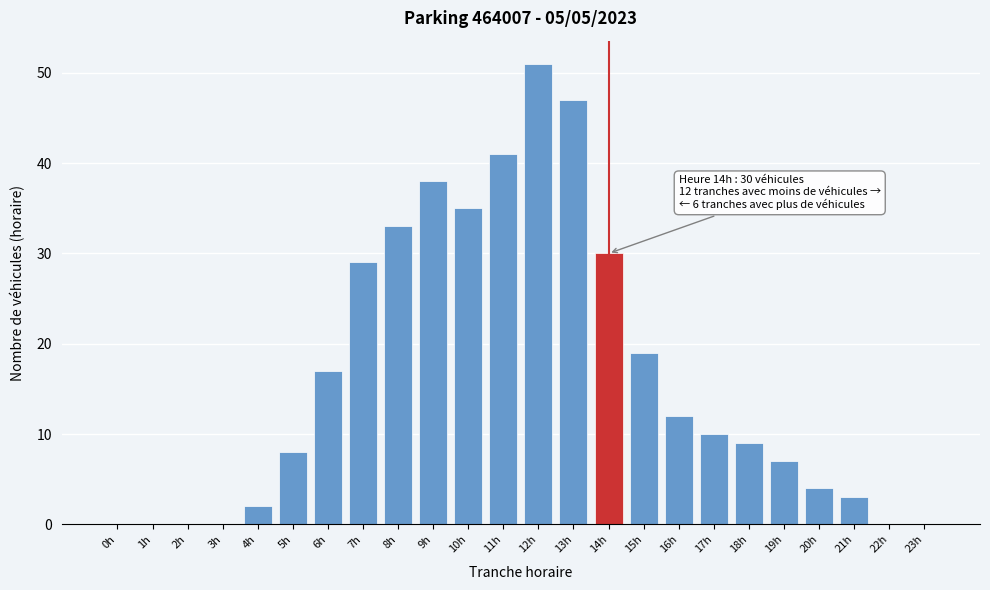

Reading right to left, transcribe all the data shown in this chart.

23h=0	22h=0	21h=3	20h=4	19h=7	18h=9	17h=10	16h=12	15h=19	14h=30	13h=47	12h=51	11h=41	10h=35	9h=38	8h=33	7h=29	6h=17	5h=8	4h=2	3h=0	2h=0	1h=0	0h=0